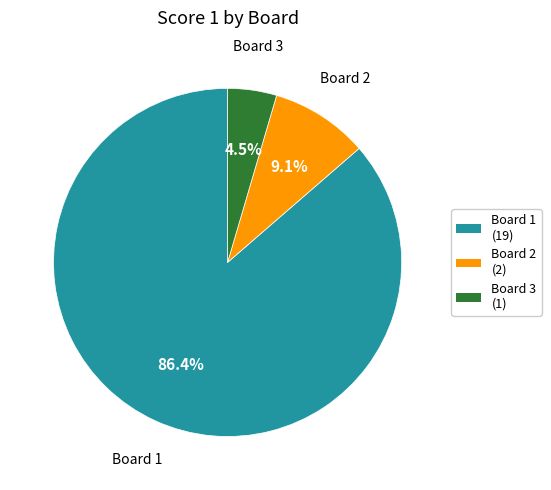

Is there any slice that represents more than half of the pie?

Yes